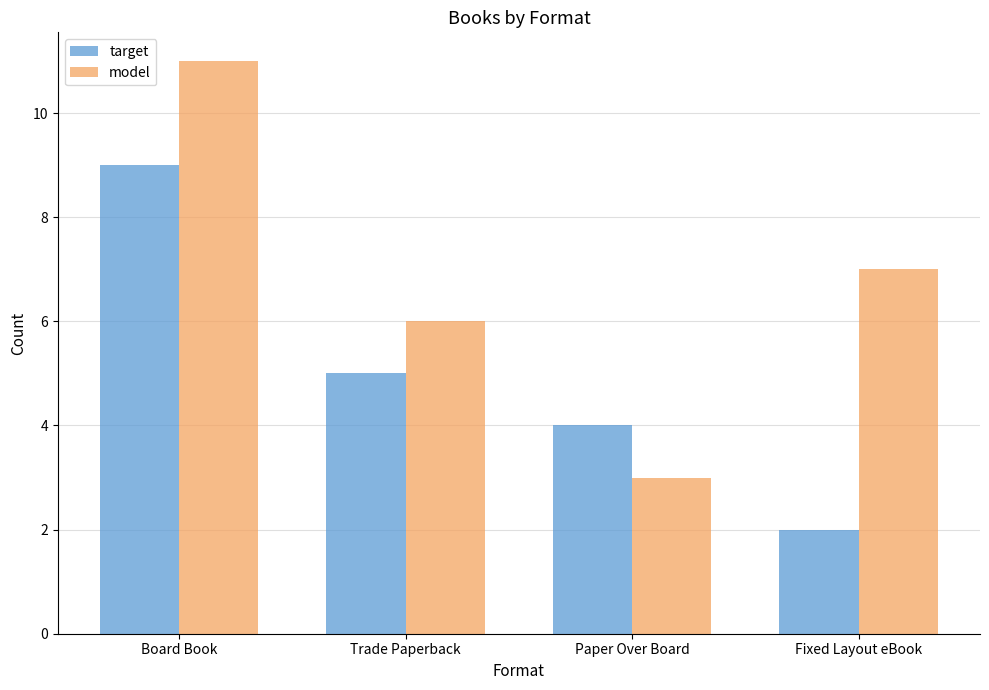

What is the difference between the highest and lowest values at Fixed Layout eBook?

5